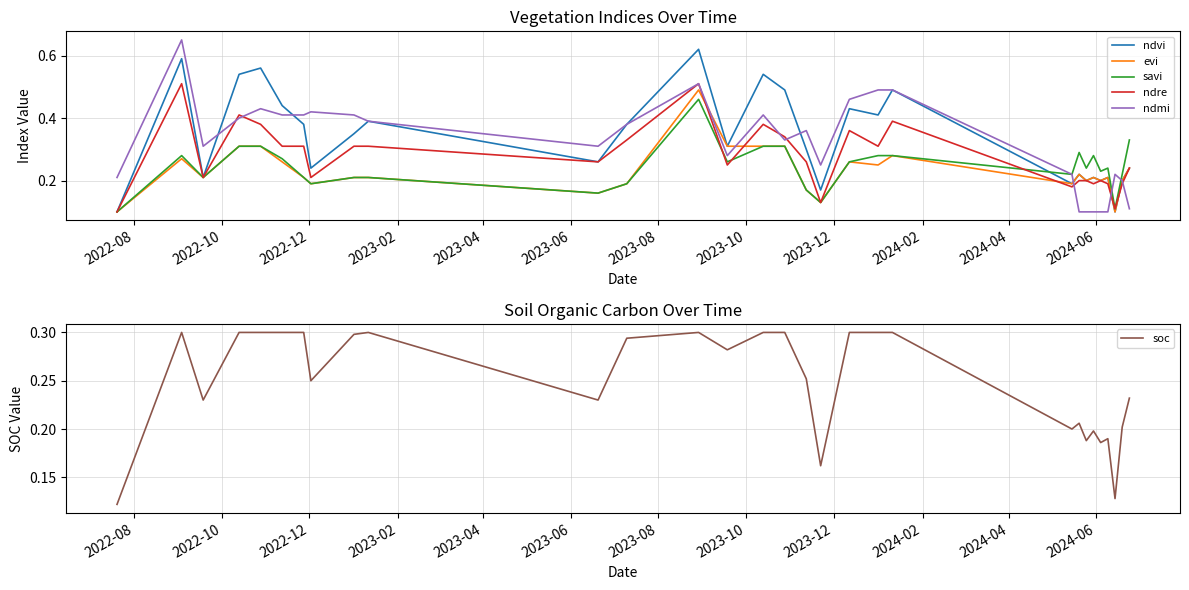

What is the minimum value shown in the chart?

0.1